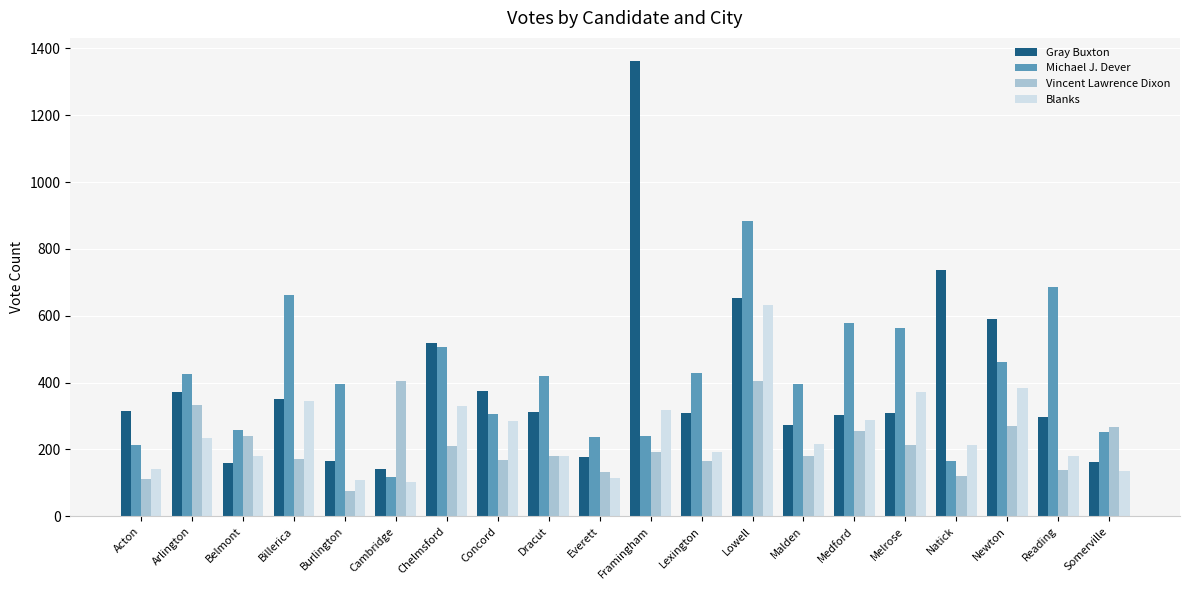

How many values in the Vincent Lawrence Dixon series are below 192?

10